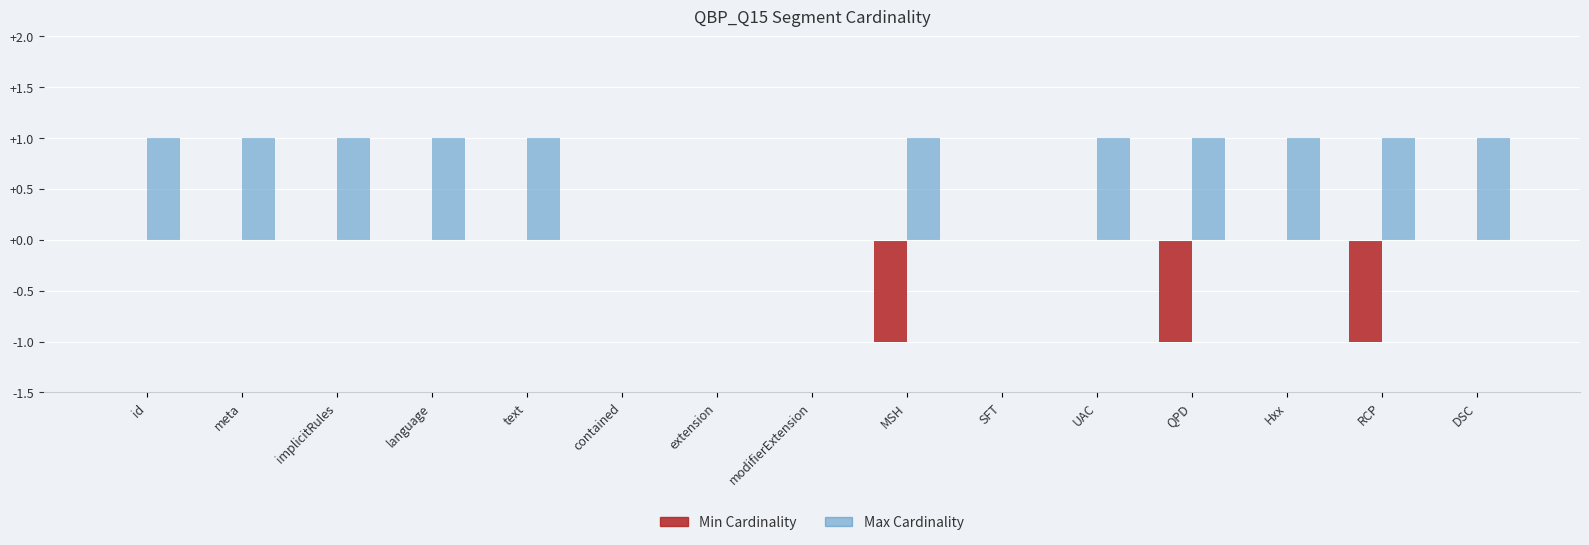

Is the value of Min Cardinality at MSH greater than the value of Max Cardinality at language?

No